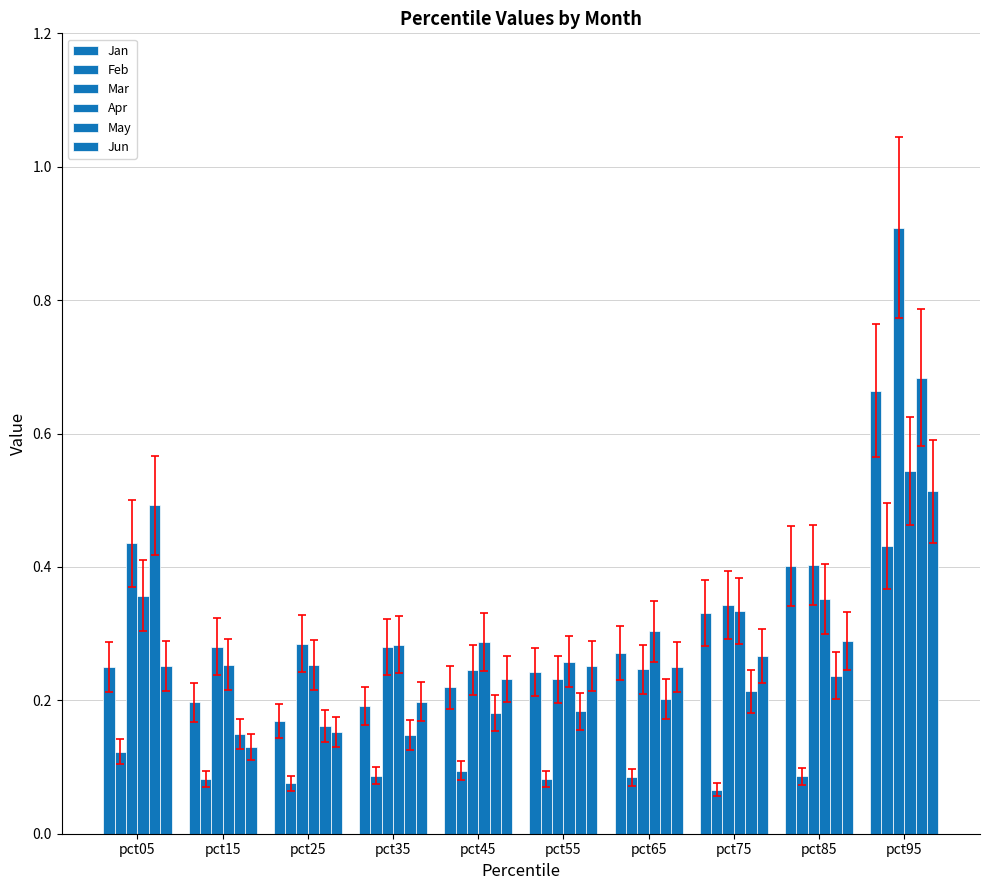

Which label corresponds to the largest value in the chart?

pct95